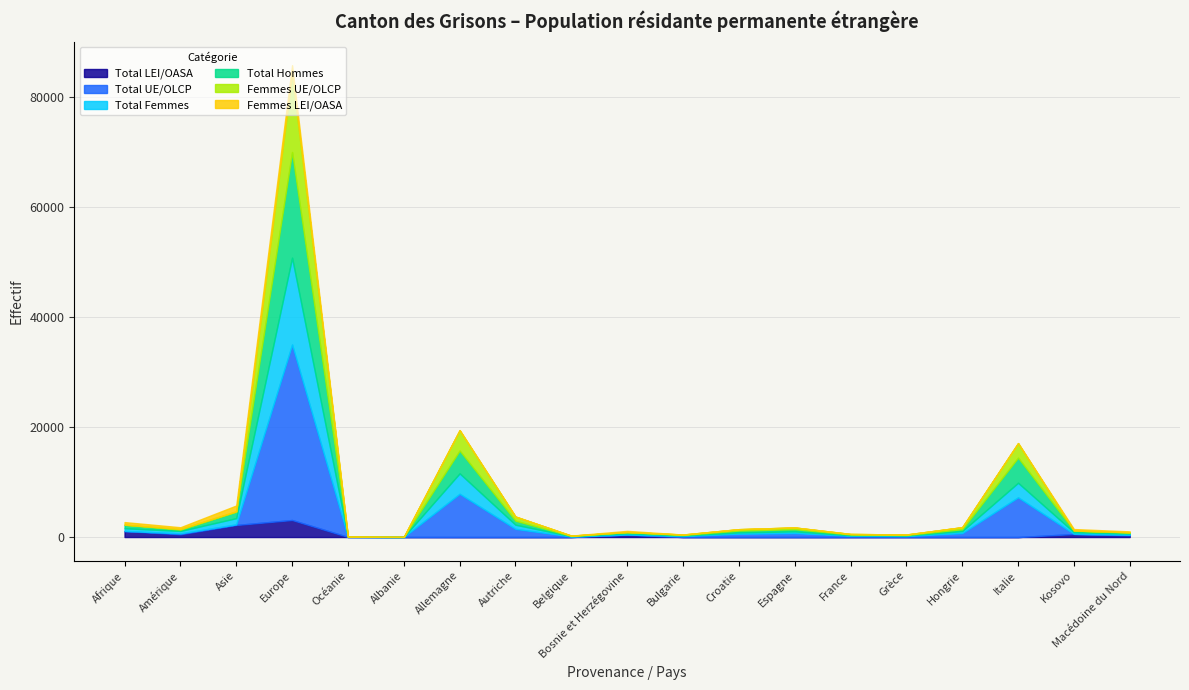

Where is the first local maximum for Femmes LEI/OASA?

Europe